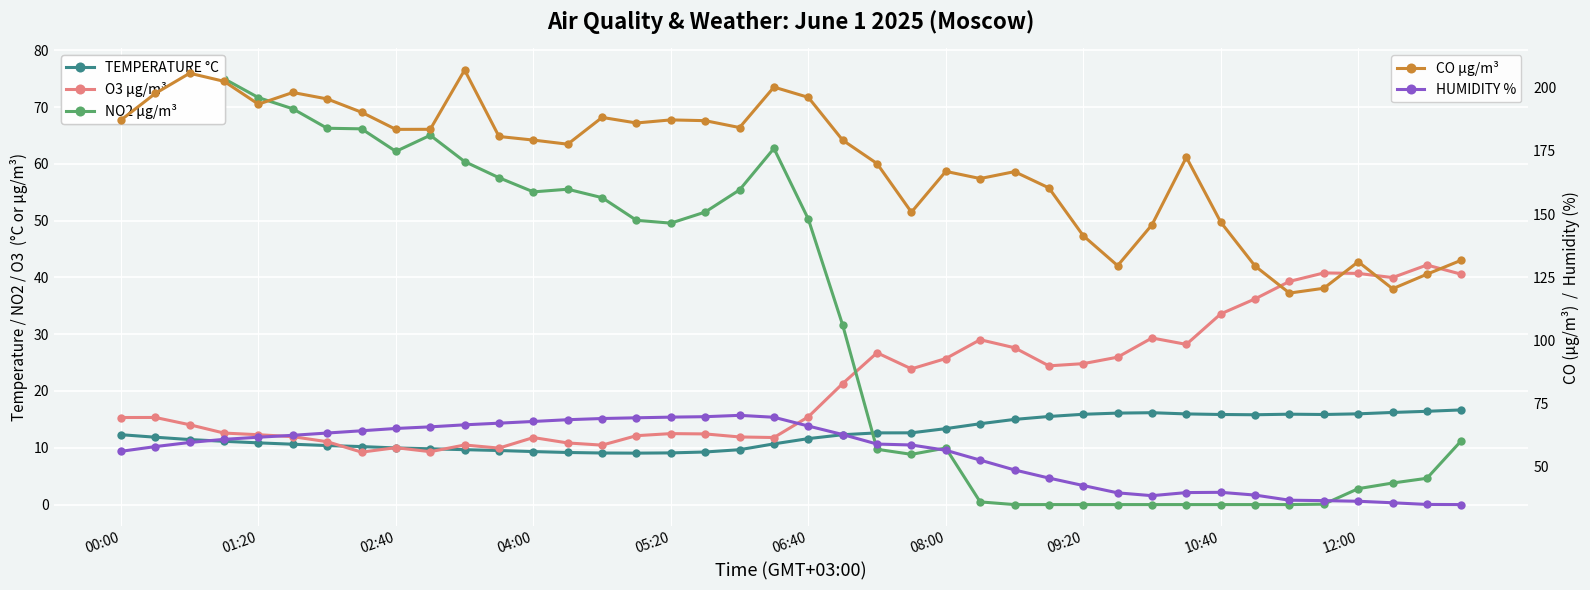

Read the NO2 µg/m³ value at 00:00.

73.9